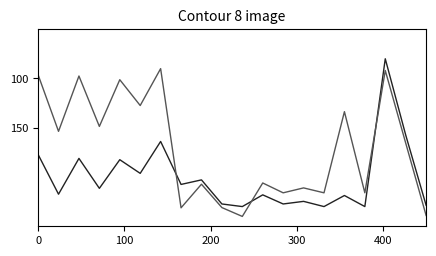

What is the minimum value shown in the chart?

80.0